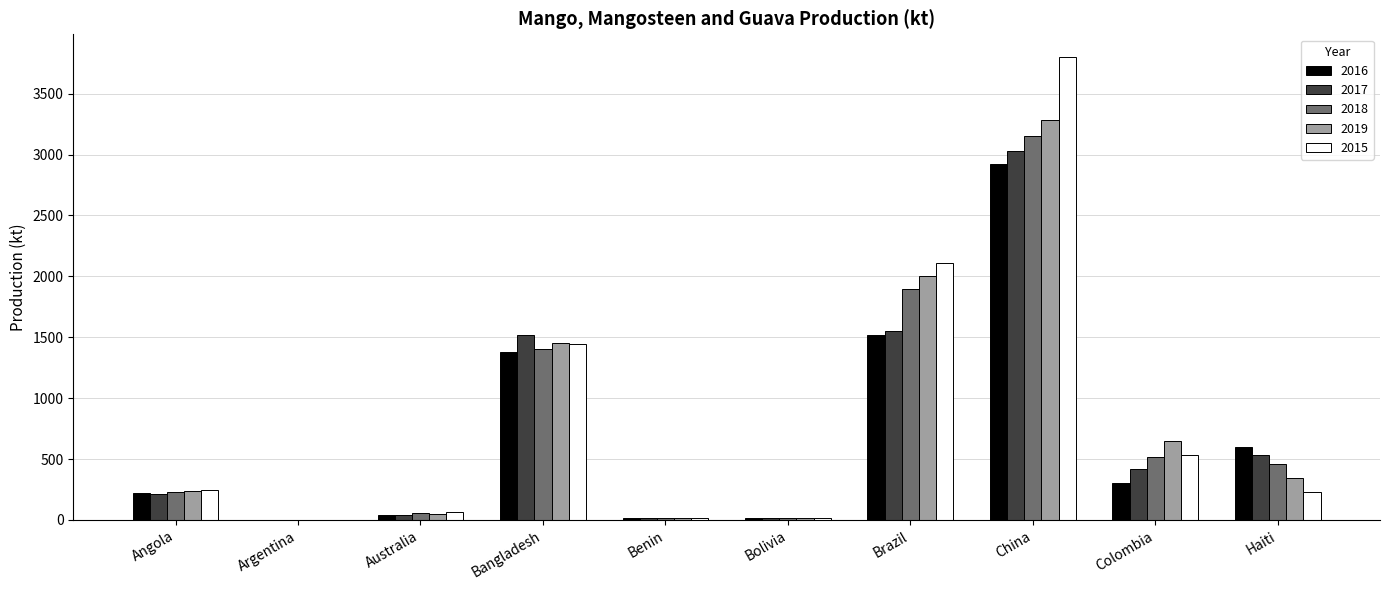

The value of 2018 at Brazil is 2767.8. True or false?

False